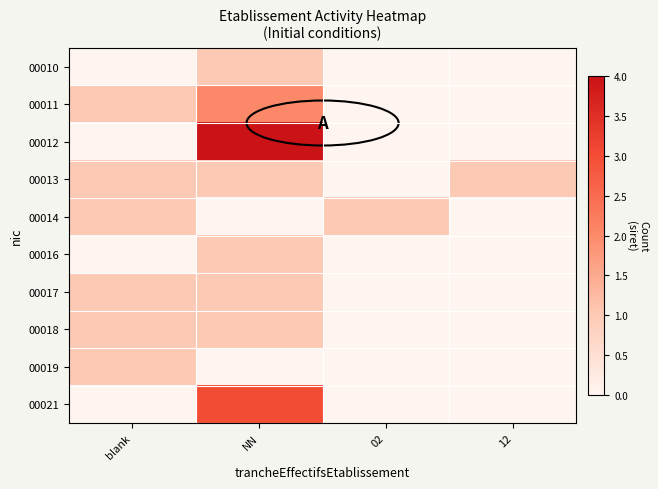

List the series in order of their peak value, highest first.

00012, 00021, 00011, 00010, 00013, 00014, 00016, 00017, 00018, 00019